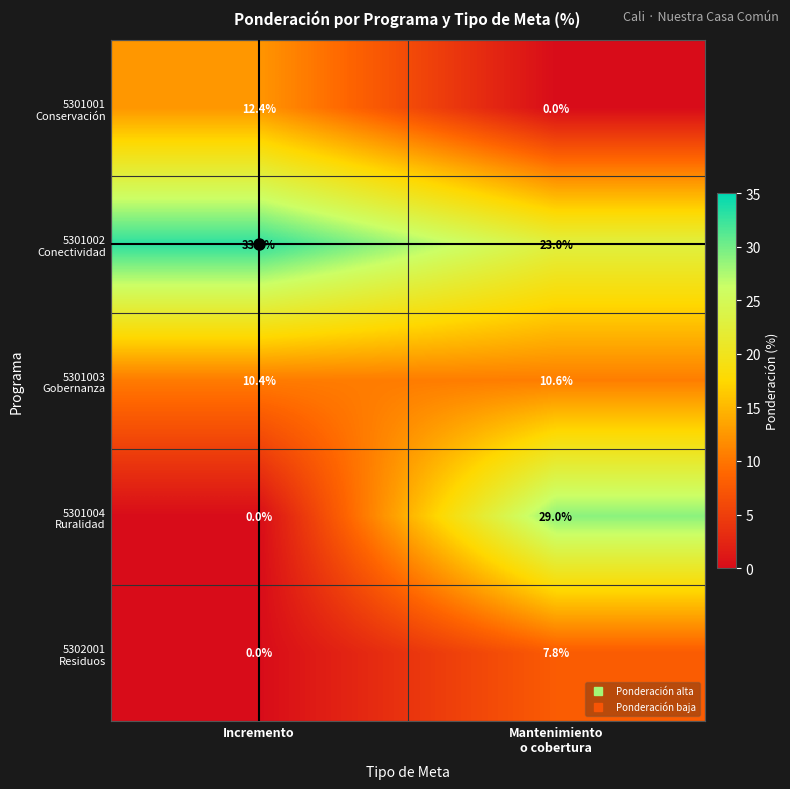

Which label corresponds to the largest value in the chart?

Incremento